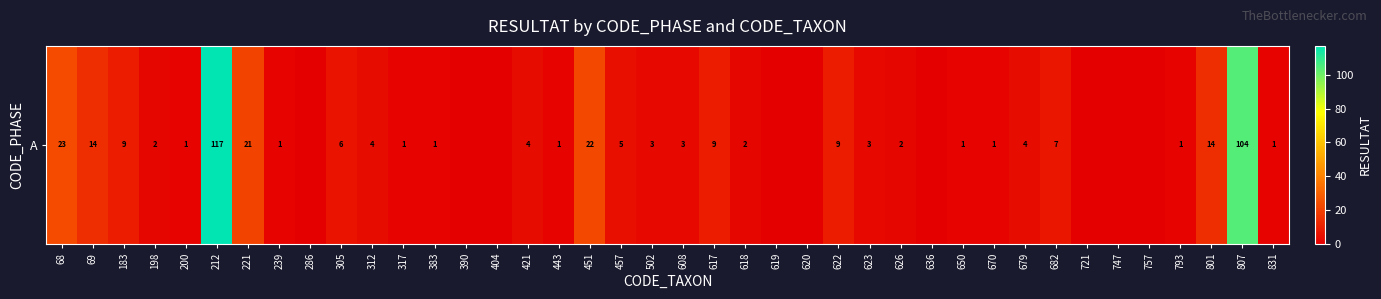

What is the maximum value shown in the chart?

117